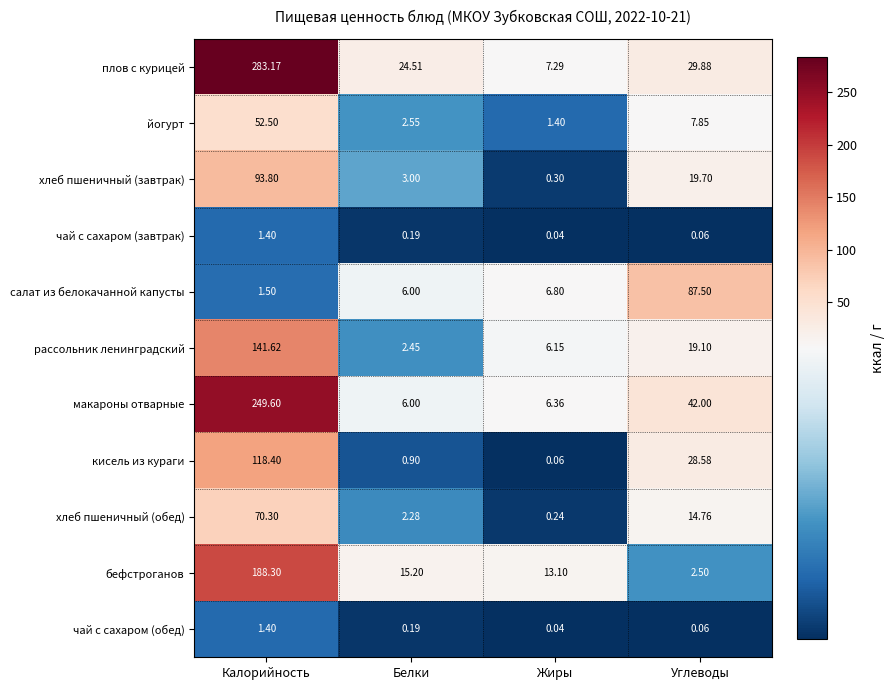

Which series has the widest spread of values?

плов с курицей